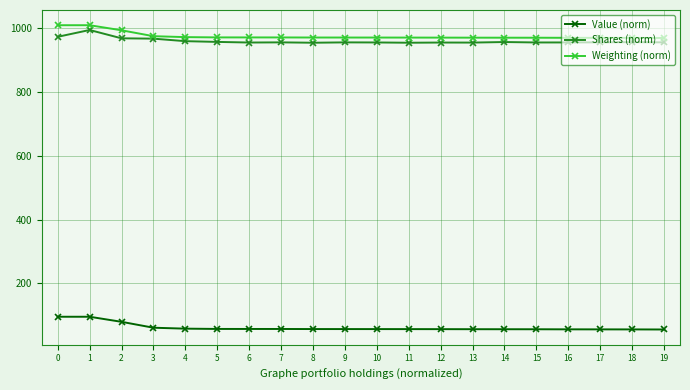

The Weighting (norm) series shows 971.2 at 11. True or false?

True